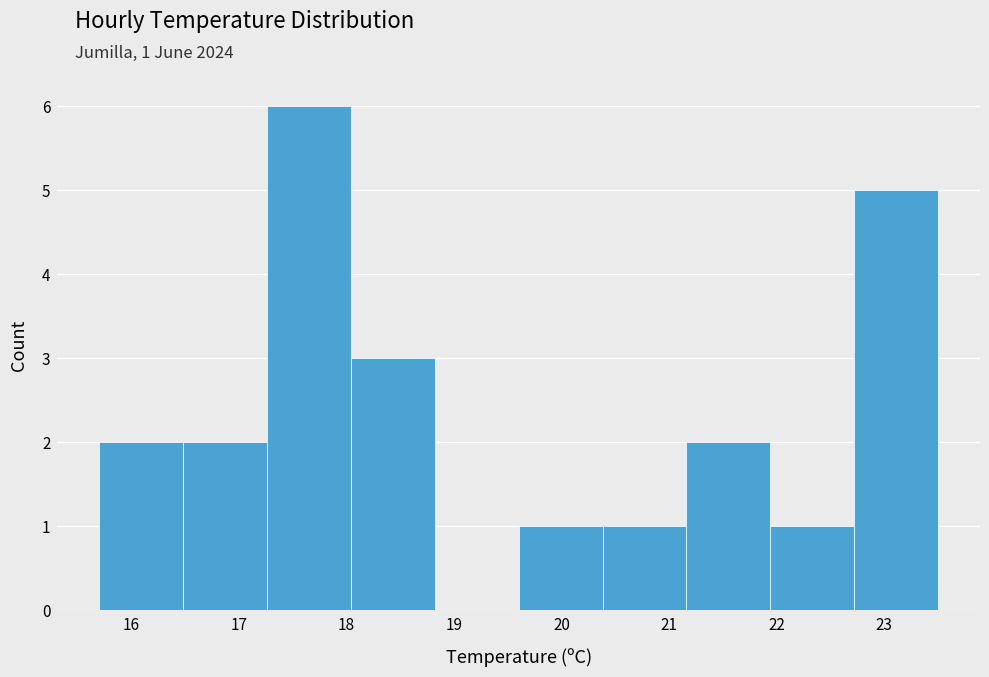

Over which range of the x-axis is the bar tallest?

17.26 to 18.04